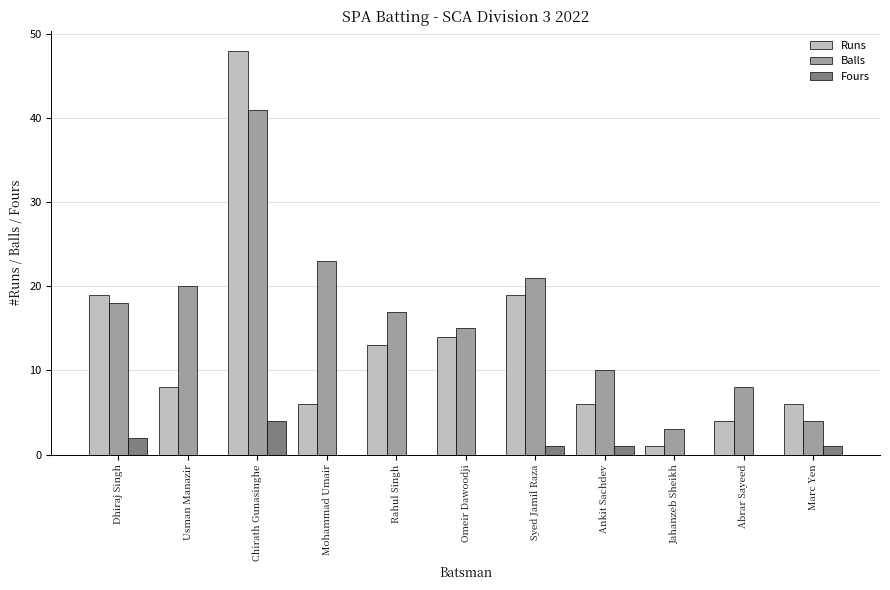

Is it true that Balls equals 30 at Dhiraj Singh?

False